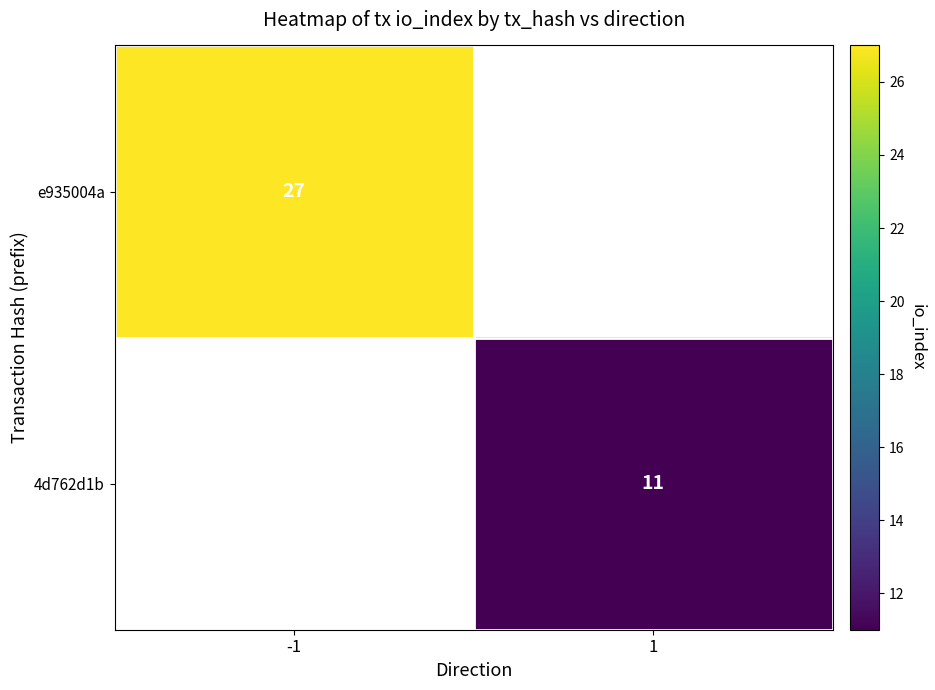

At which category does the chart reach its minimum across all series?

1